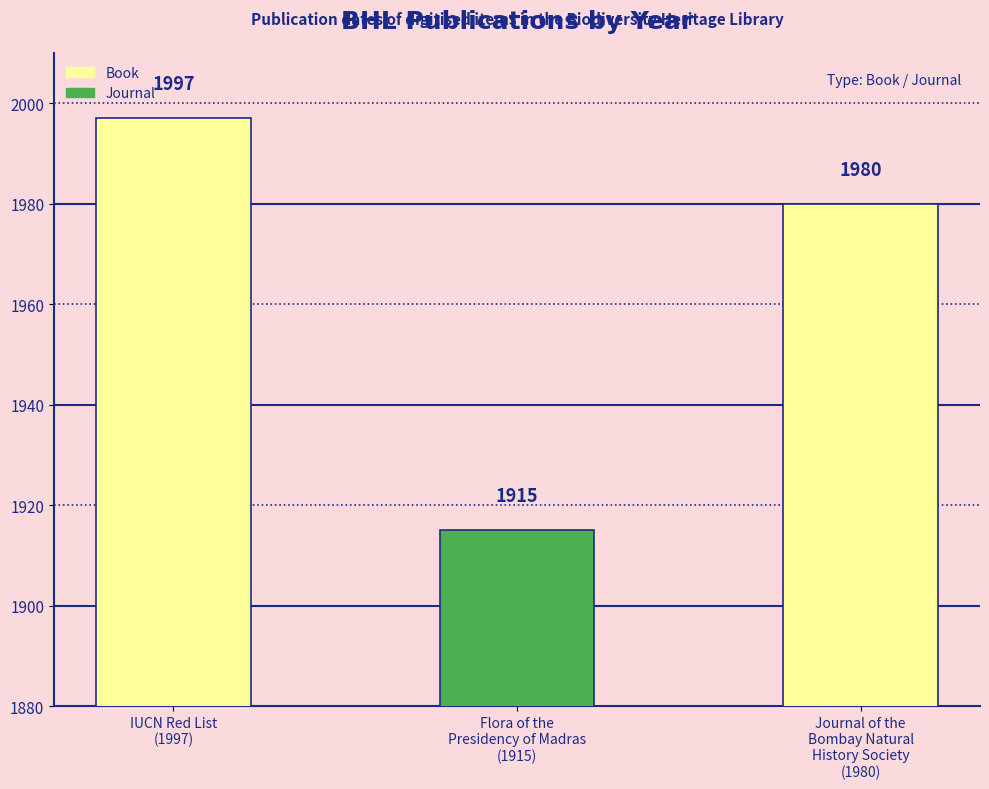

Where does the data first go above 1980?

IUCN Red List
(1997)